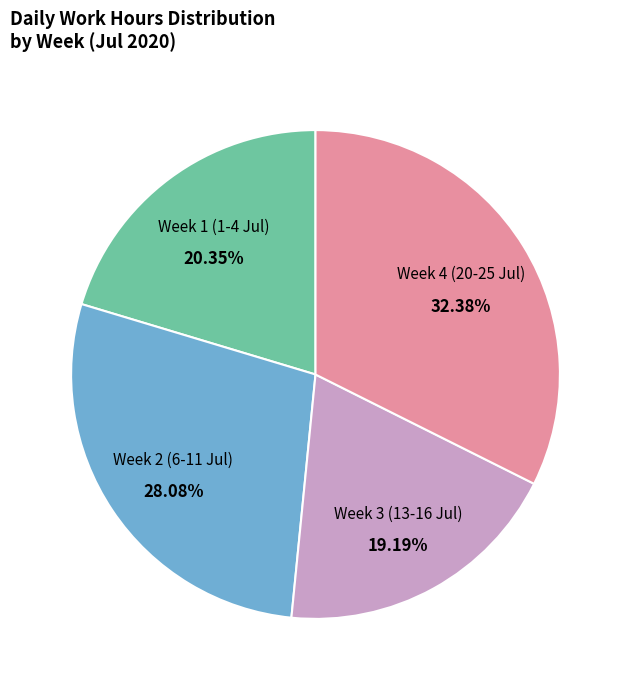

Is there any slice that represents more than half of the pie?

No